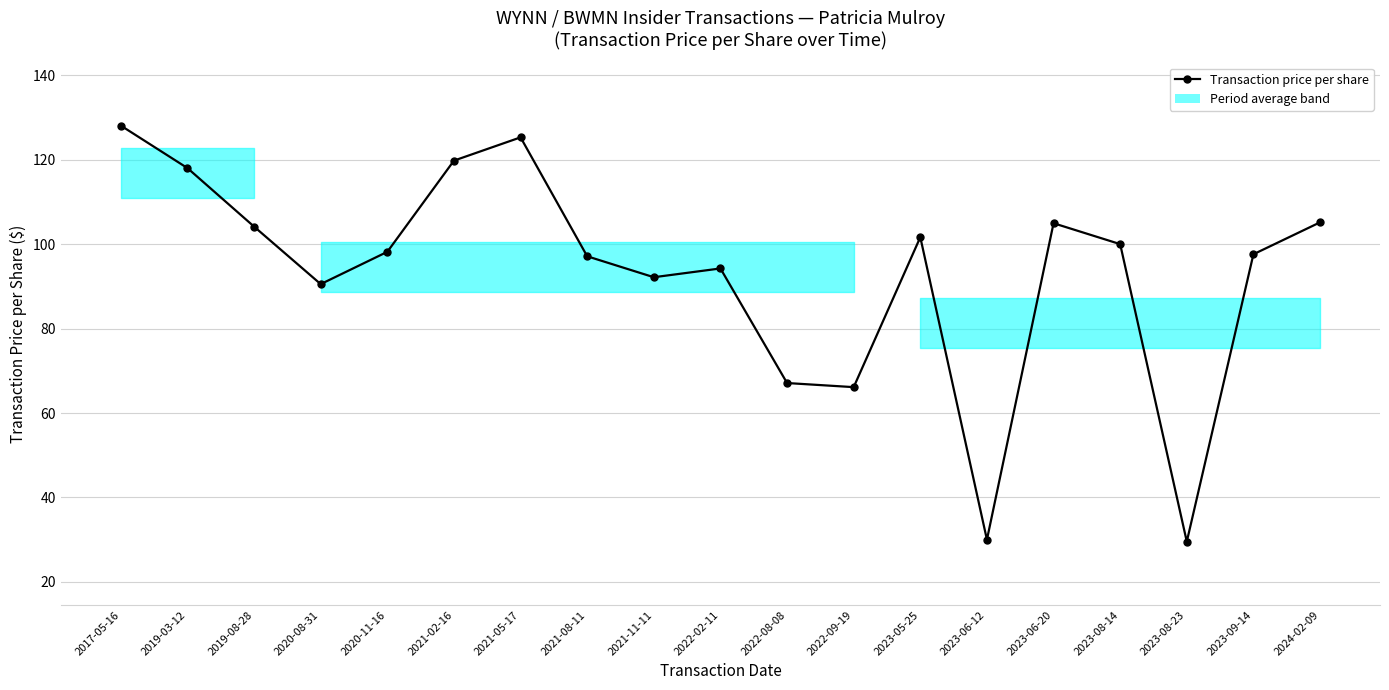

True or false: the data shows 97.6 at 2023-09-14.

True